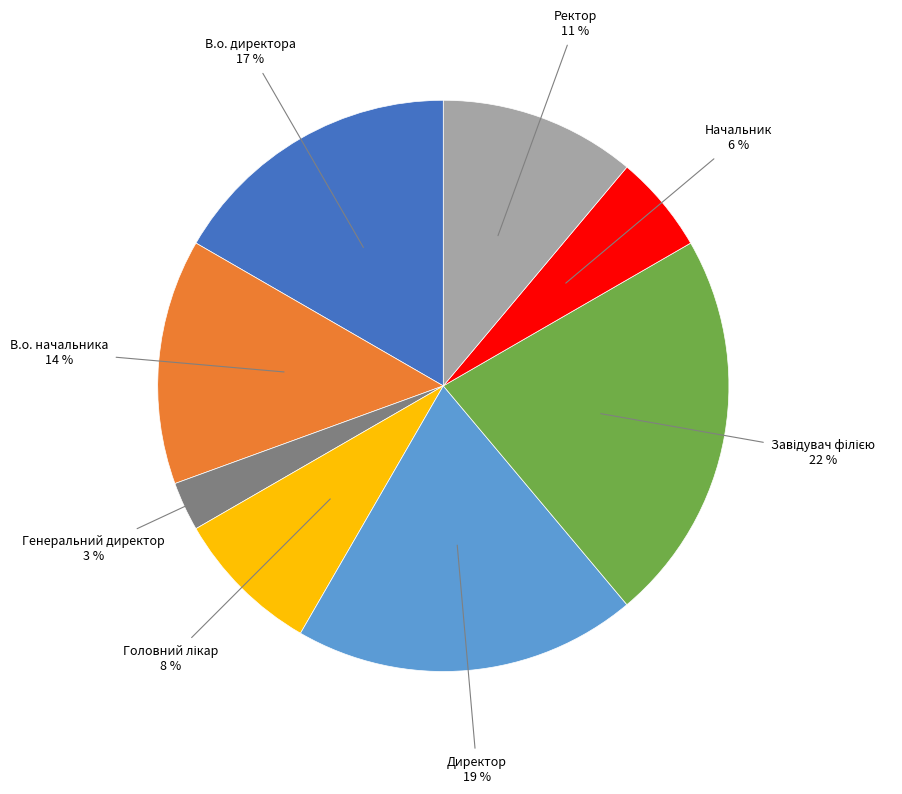

Count the number of slices in the pie.

8